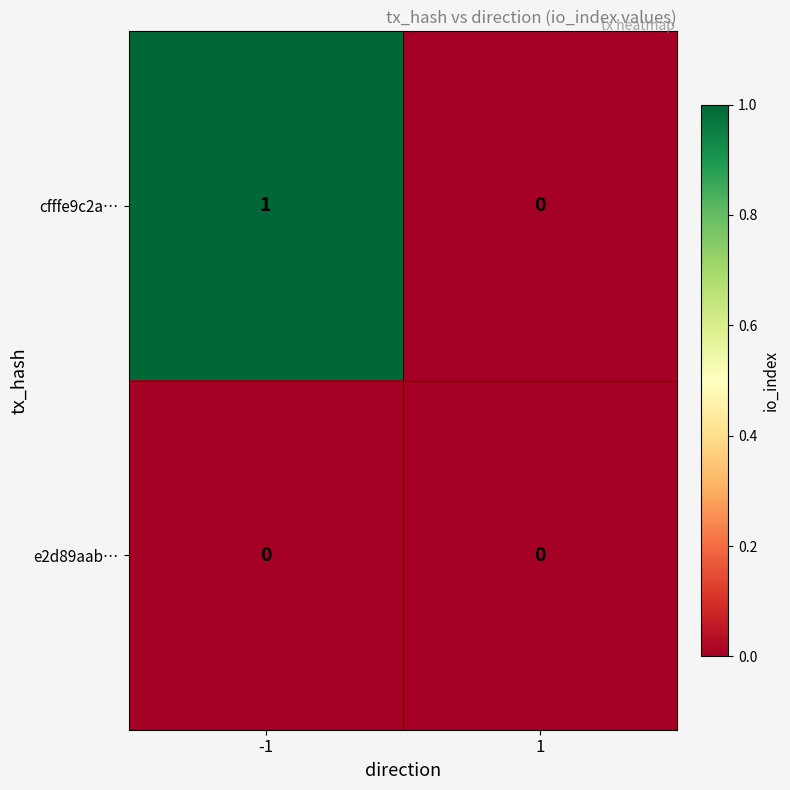

Which series has the largest range (max minus min)?

cfffe9c2a…